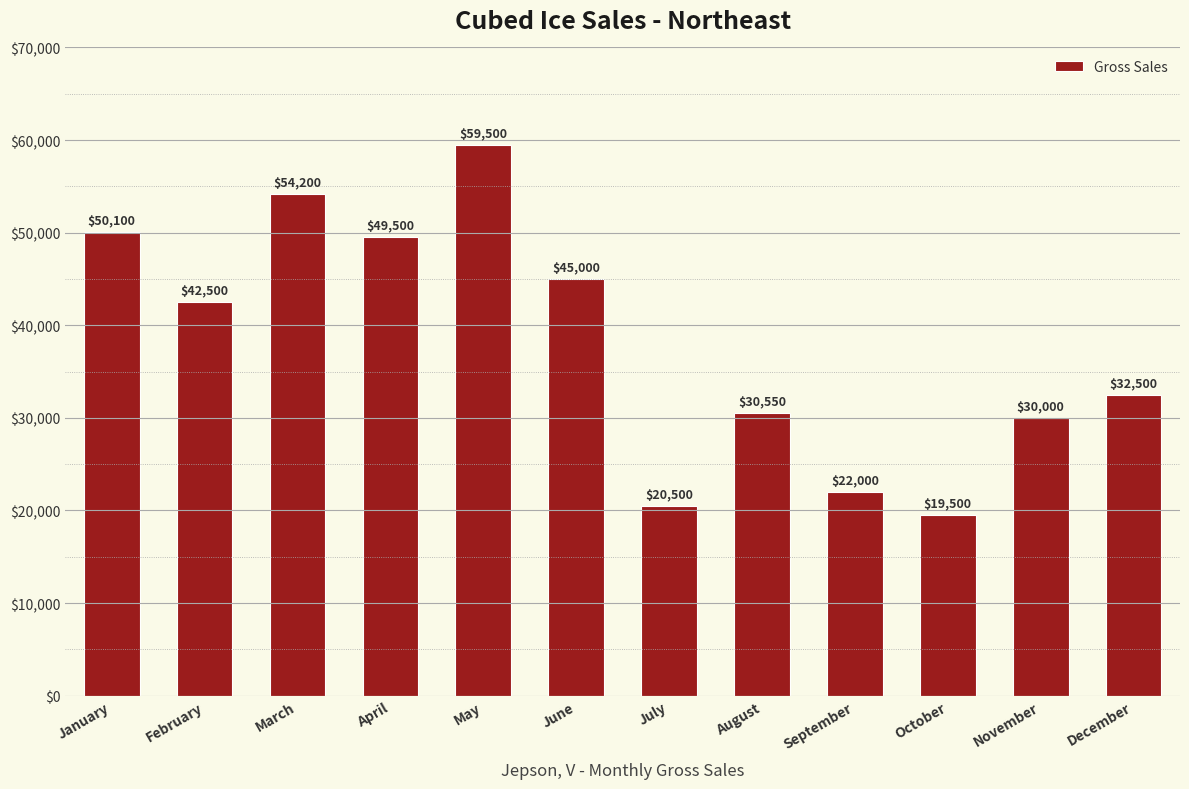

How many values are below 42500?

6